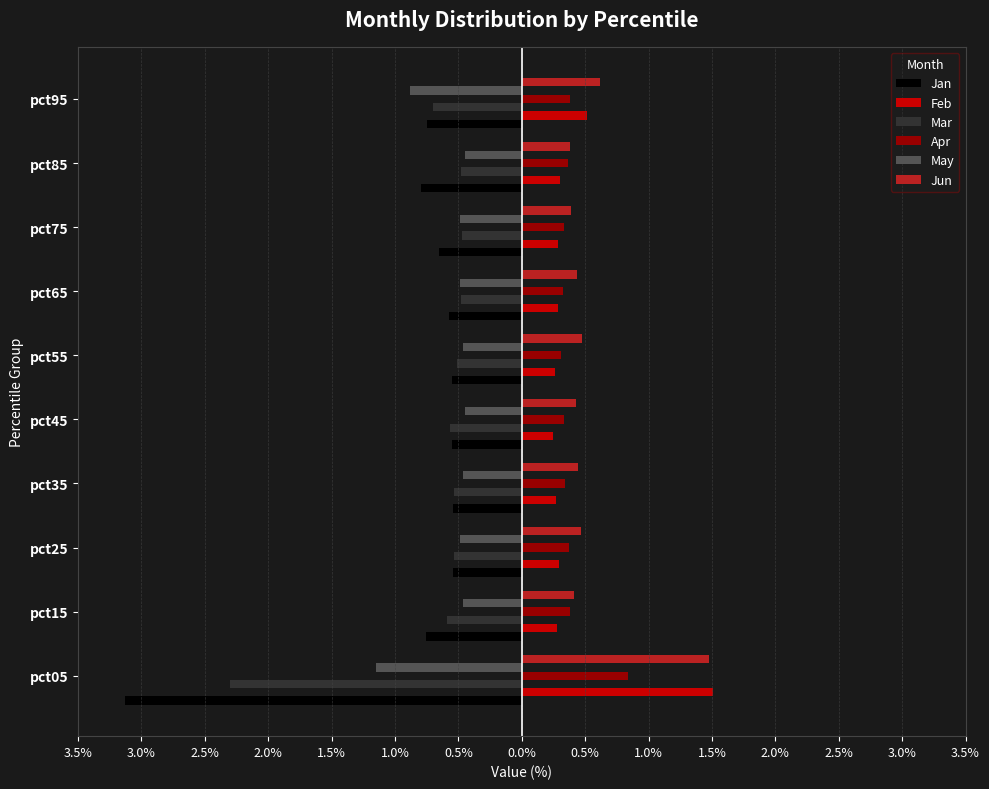

List the series in order of their peak value, lowest first.

Jan, Mar, May, Apr, Jun, Feb